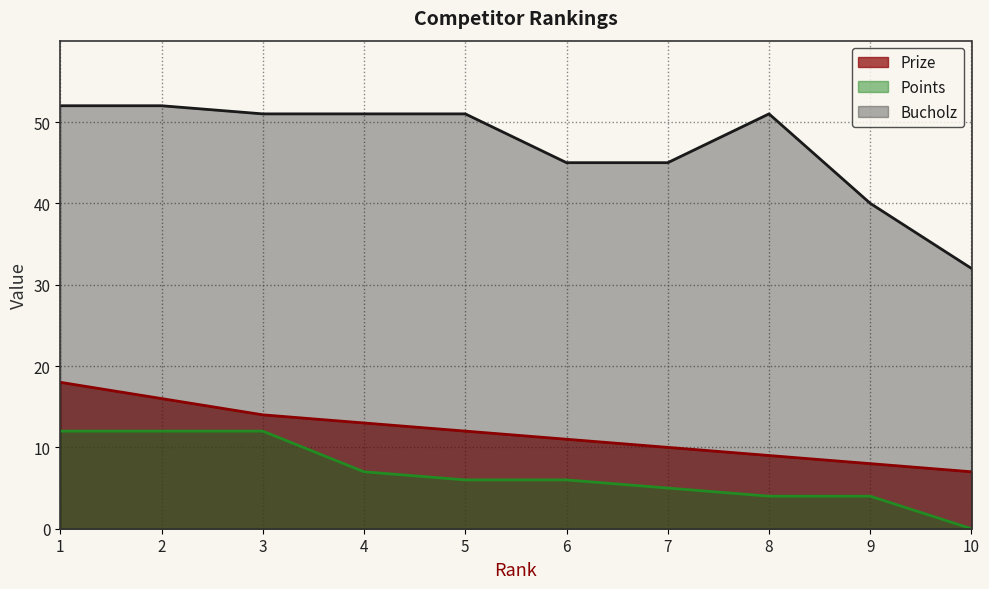

What is the greatest value displayed?

52